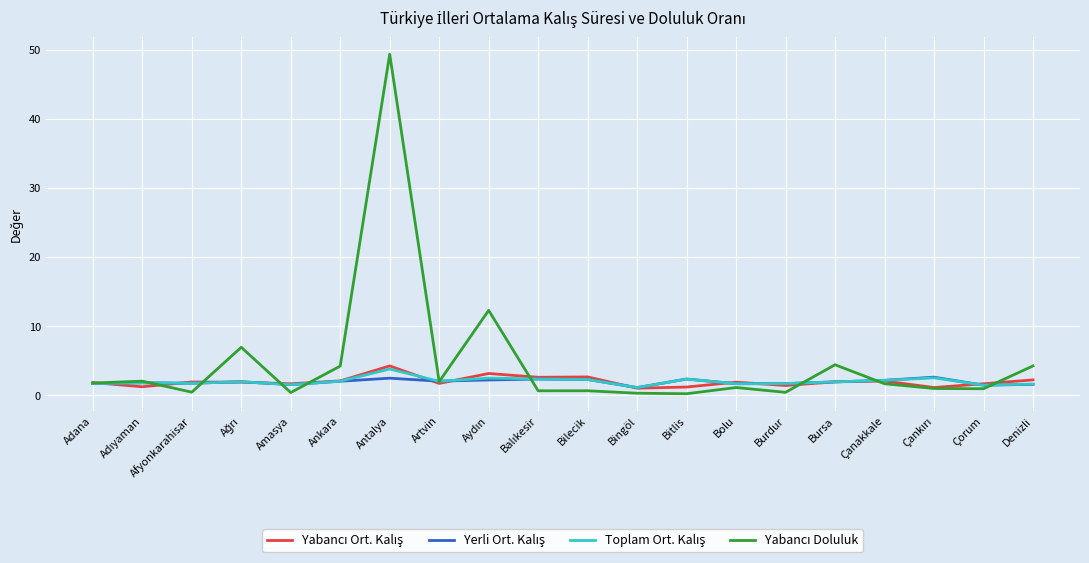

At which category is the sum across all series the highest?

Antalya